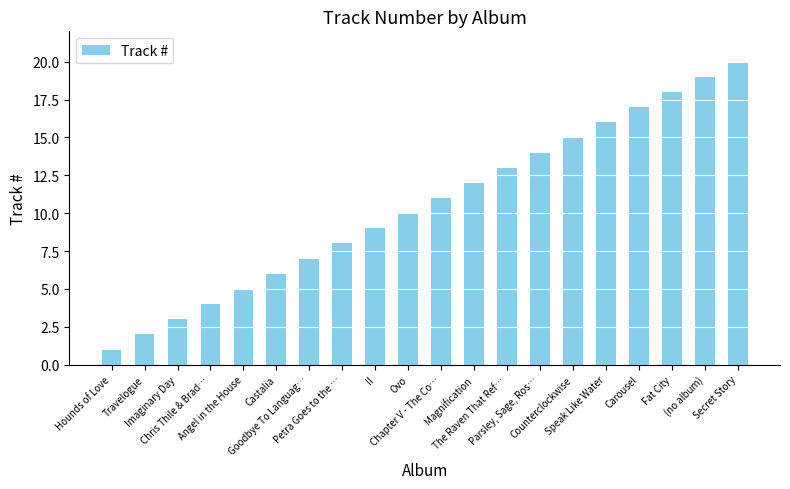

Which has a higher value, Parsley, Sage, Ros… or The Raven That Ref…?

Parsley, Sage, Ros…